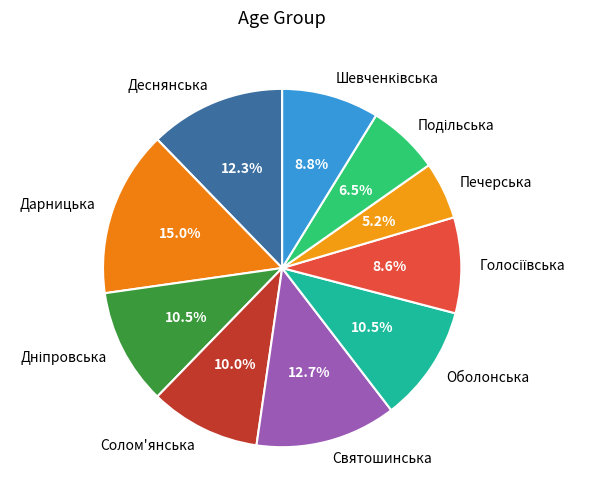

What is the total percentage of Солом'янська and Дарницька?

25.0%